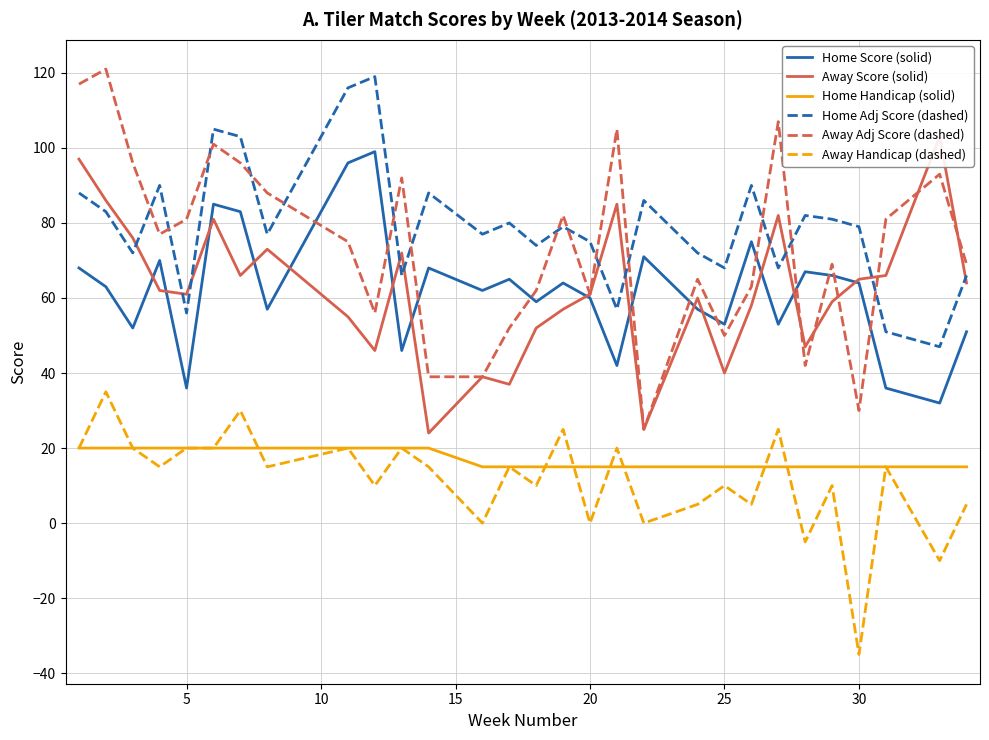

How many series are shown in this chart?

6